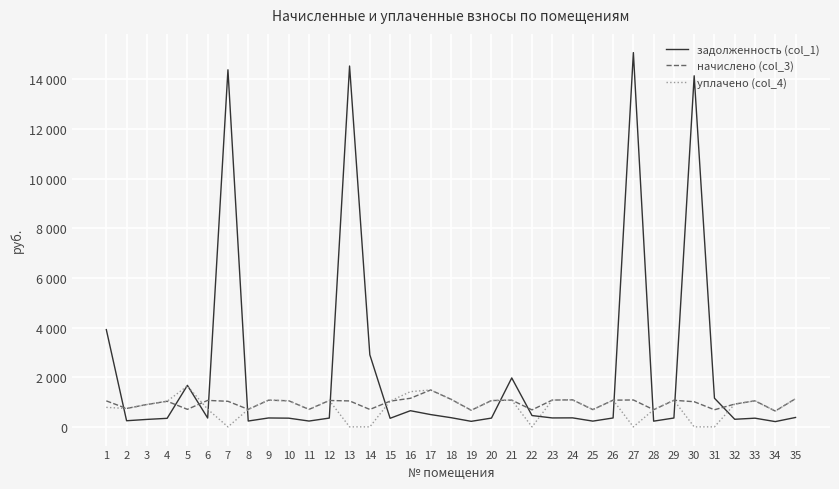

At how many categories does at least one series exceed 1576?

8